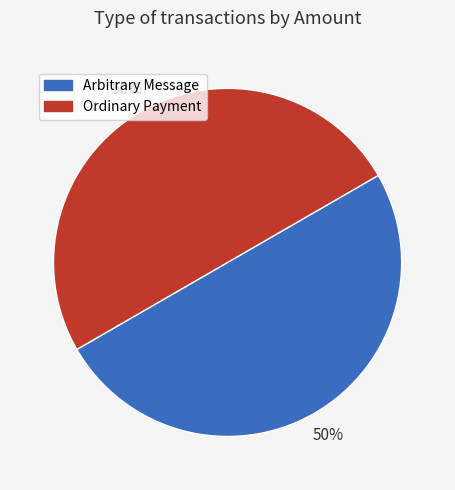

To the nearest percent, what is the average slice percentage?

50%